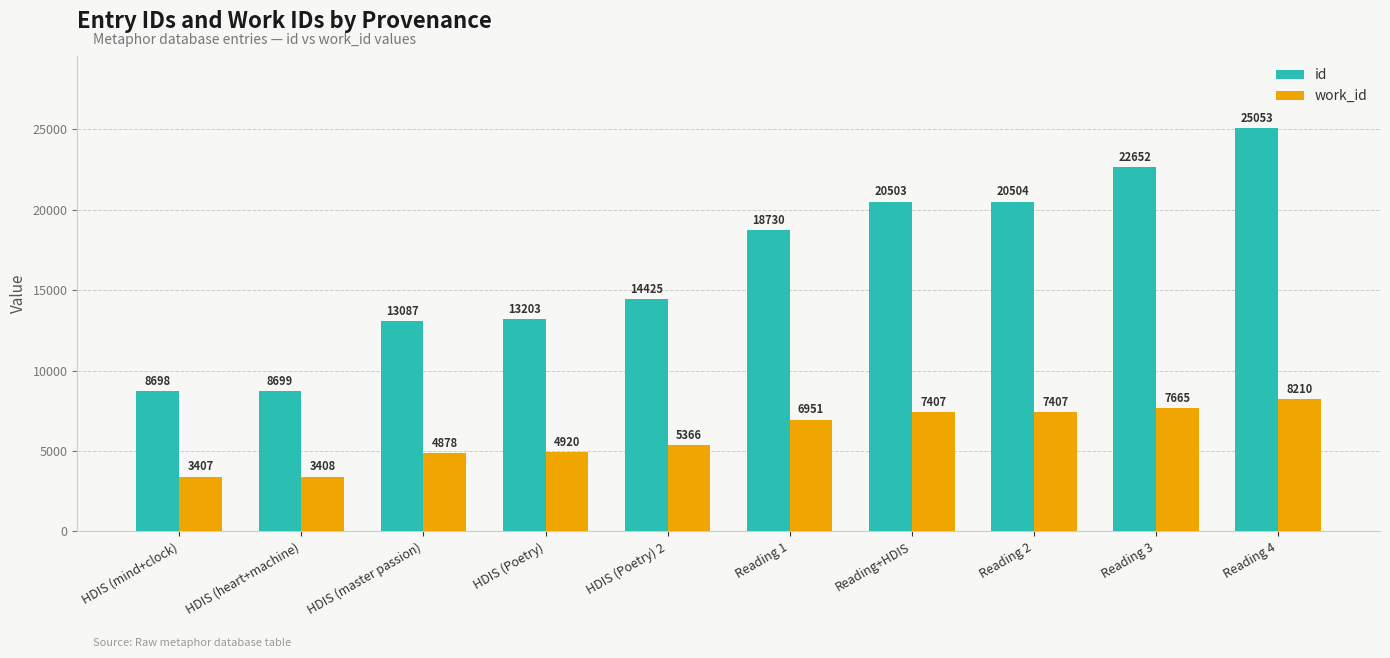

The id series shows 14425 at HDIS (Poetry) 2. True or false?

True